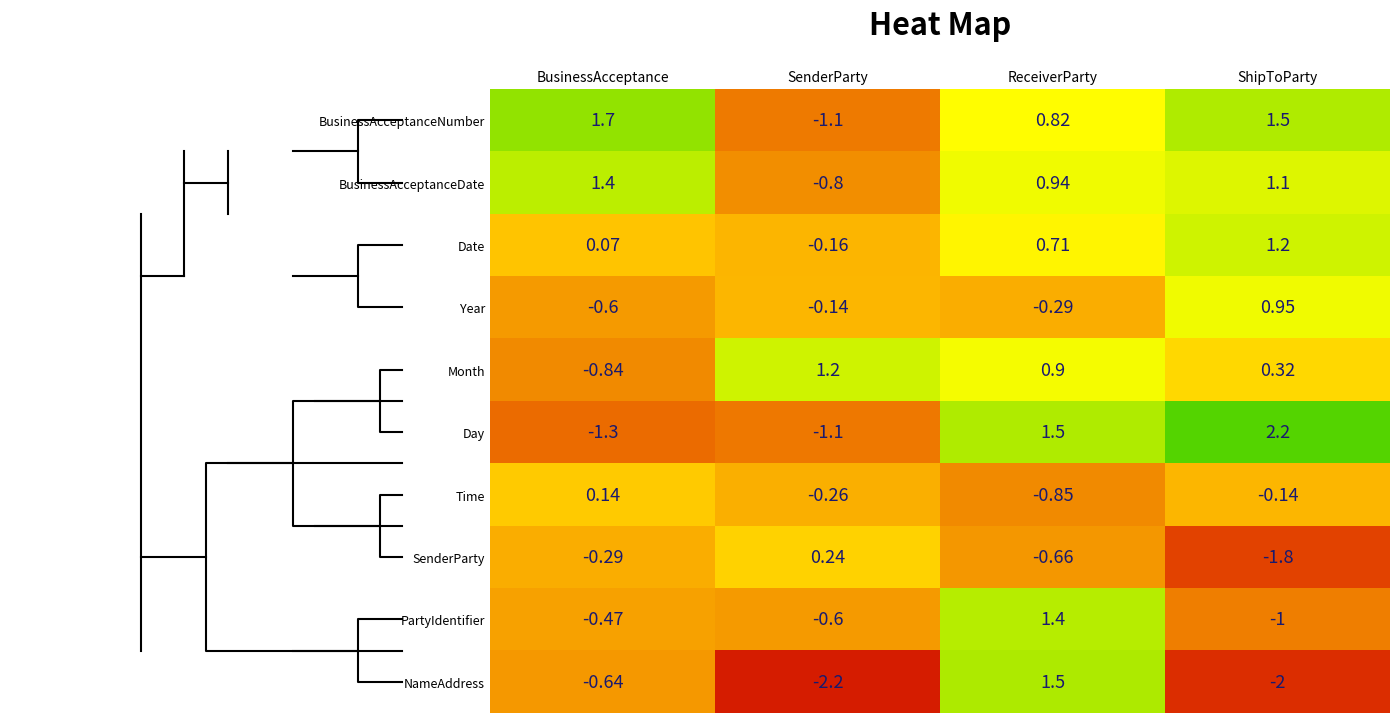

How many values in the Day series are below 1?

2